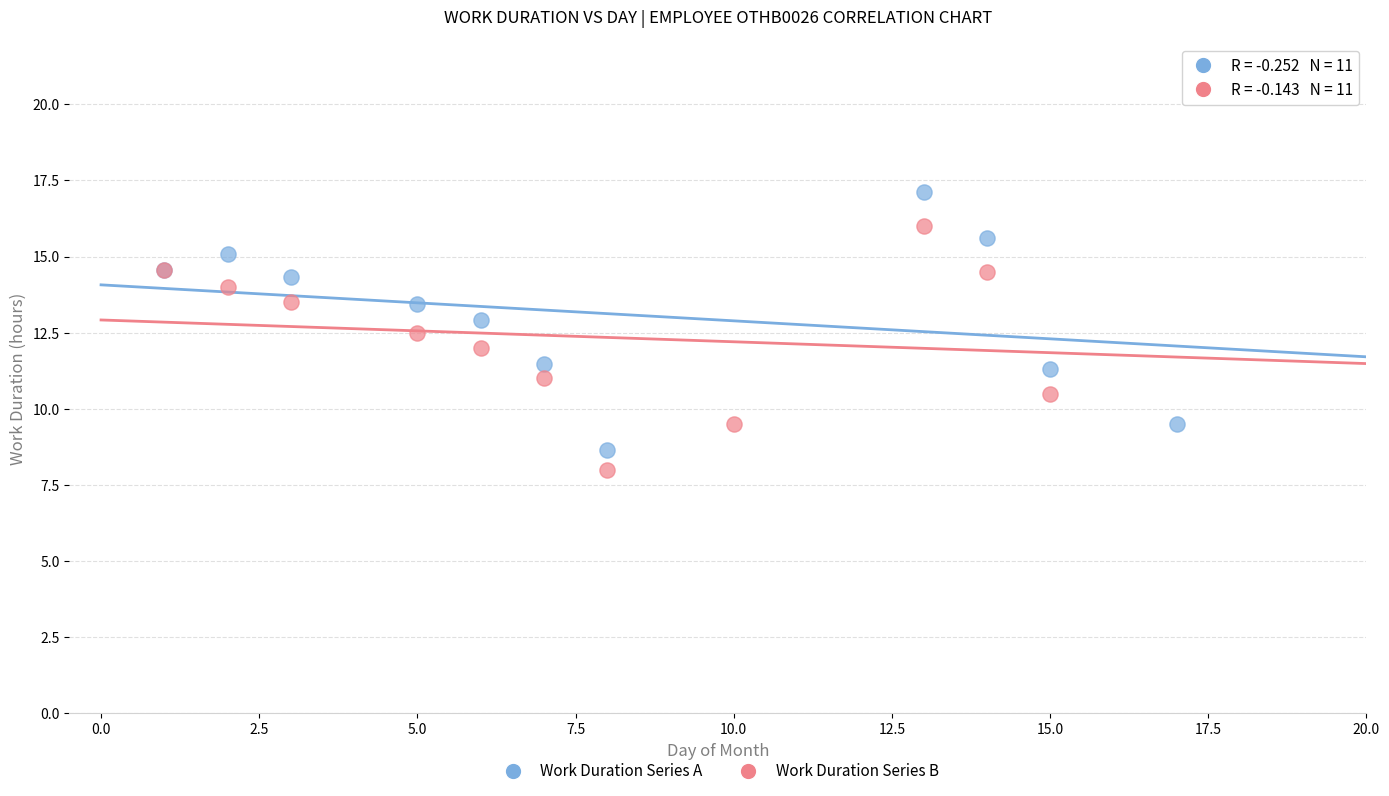

Which series has the largest Y range (max minus min)?

Work Duration Series A